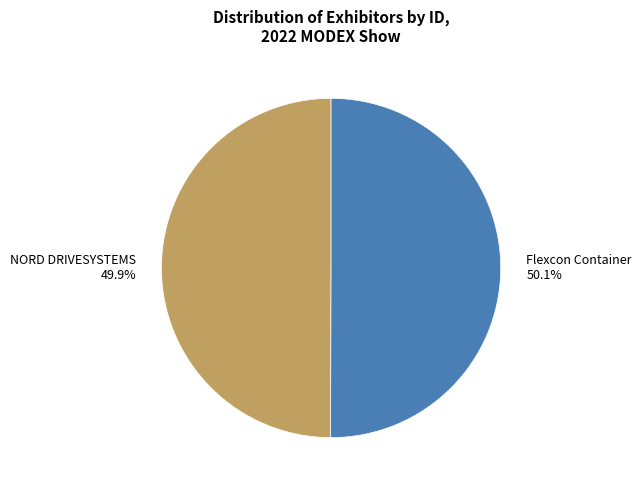

Does any single category account for the majority?

Yes